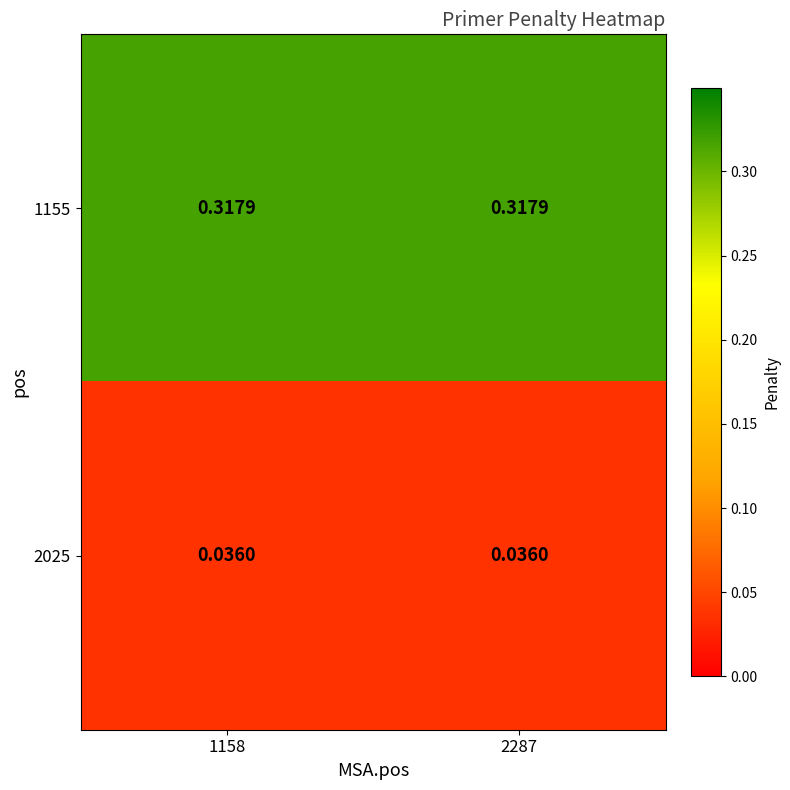

At how many categories does at least one series exceed 0?

2